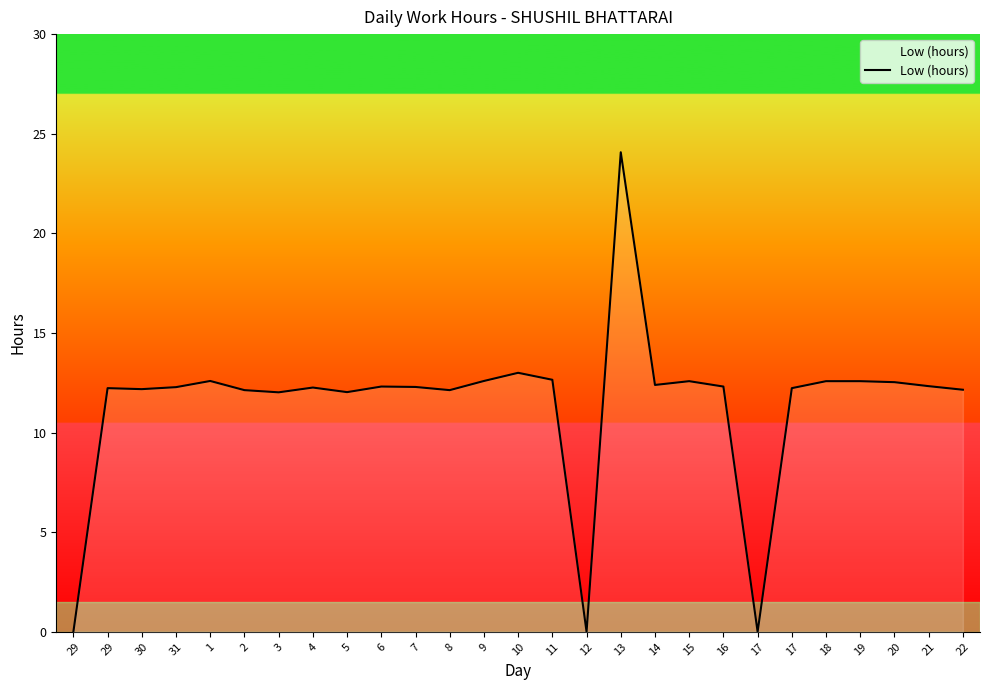

Does the chart have visible grid lines?

No